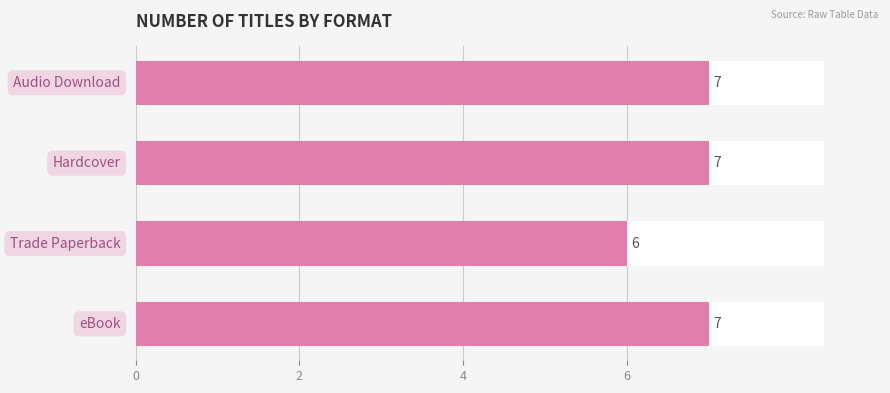

Between 6 and 0, which is larger?

6